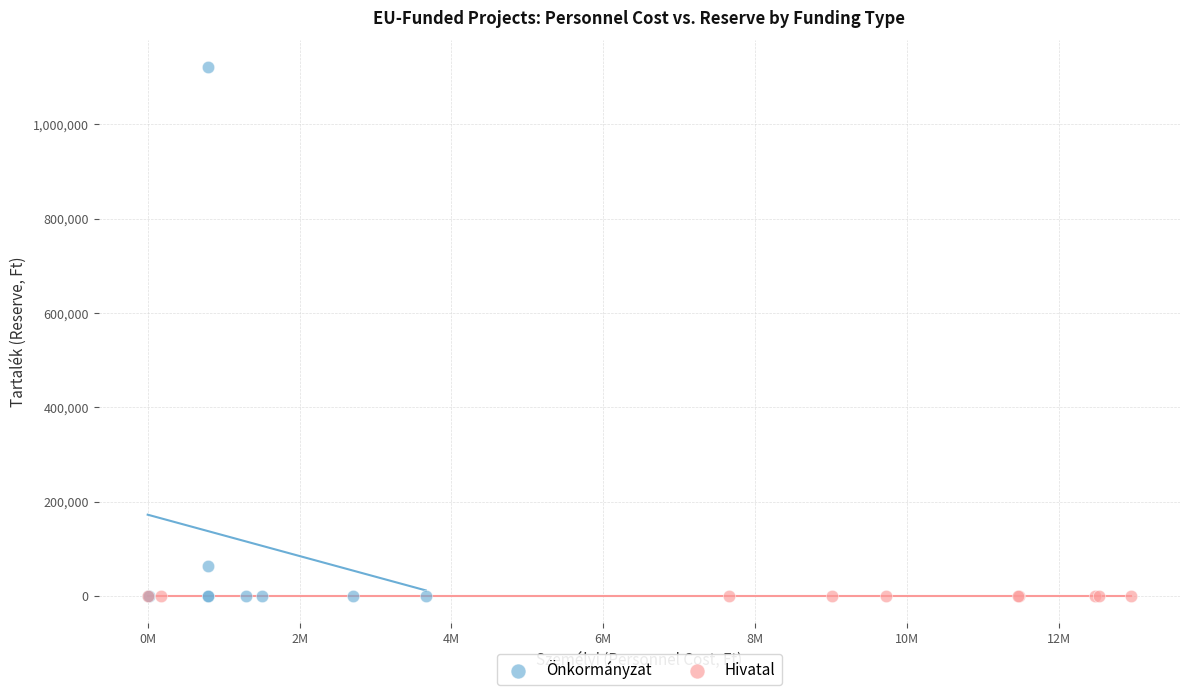

Which series reaches the maximum Y coordinate?

Önkormányzat